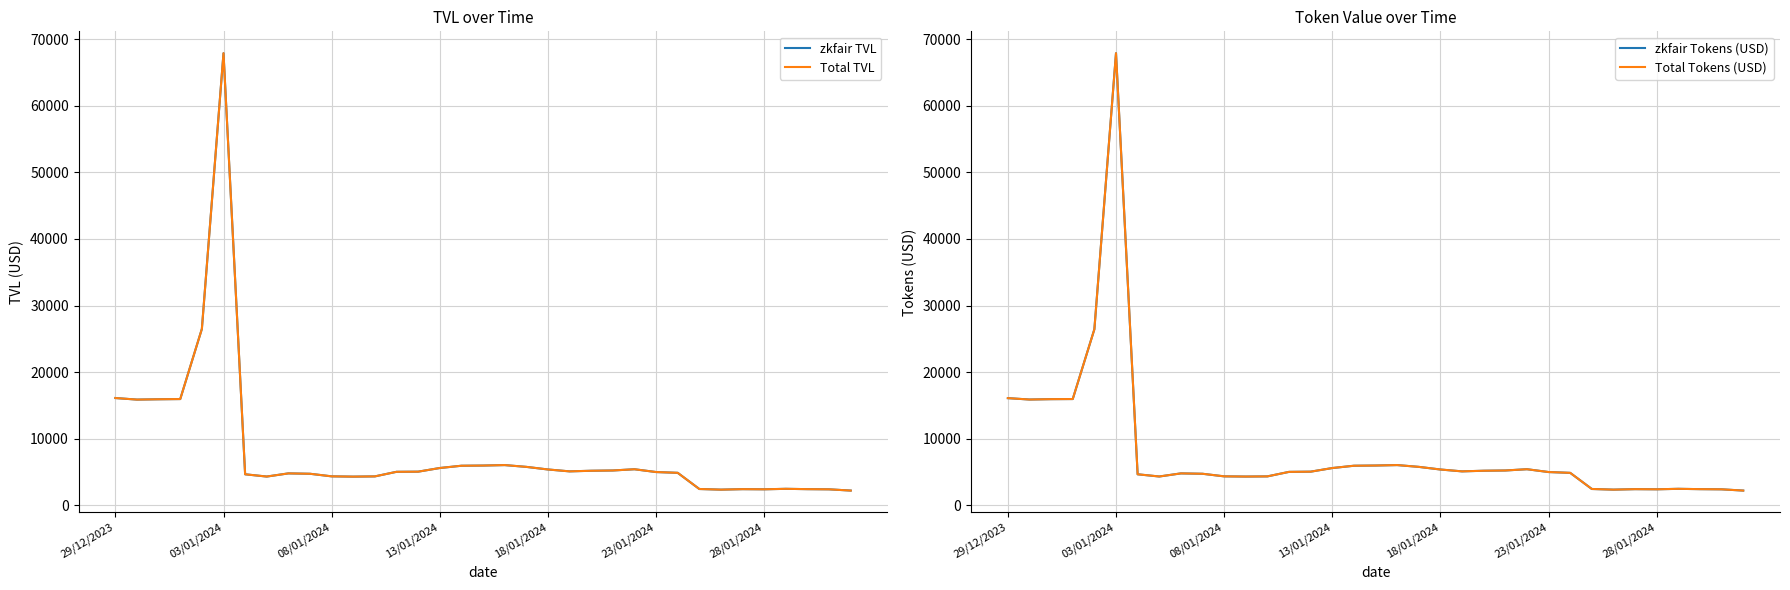

What is the sum of the Total TVL values at 7 and 16?

10287.7